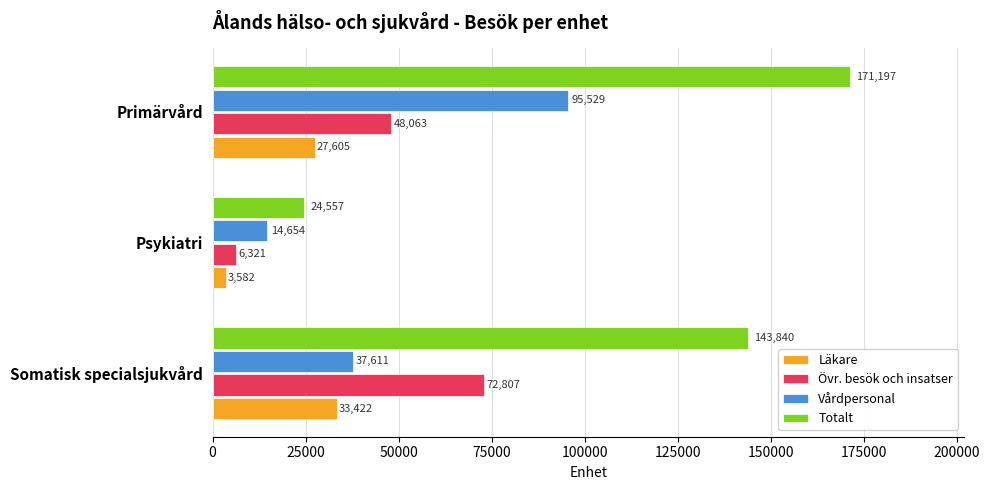

What is the difference between the second highest and minimum values in the Totalt series?

119283